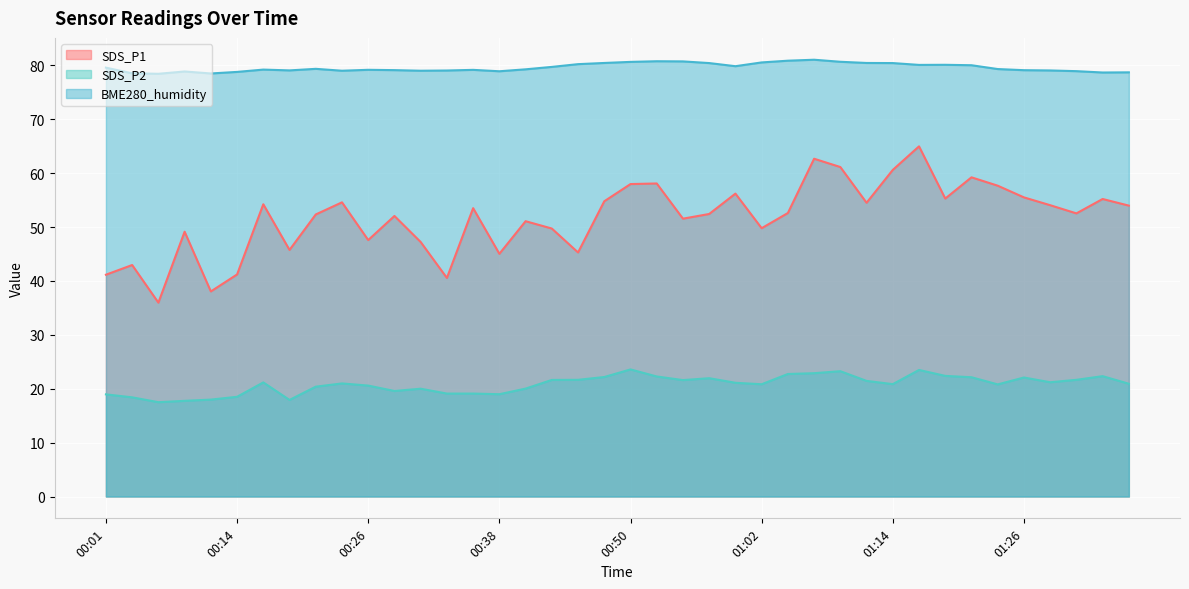

What is the label of the 37th point from the right?

00:09